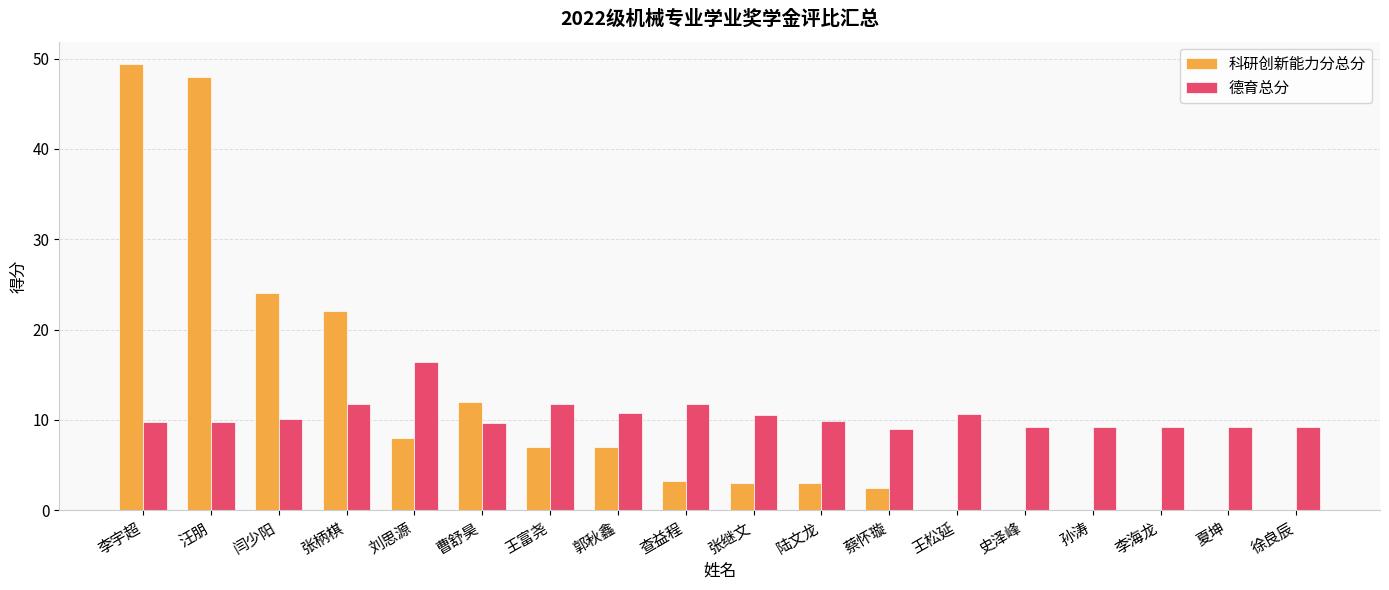

Is it true that 德育总分 equals 15.4 at 史泽峰?

False